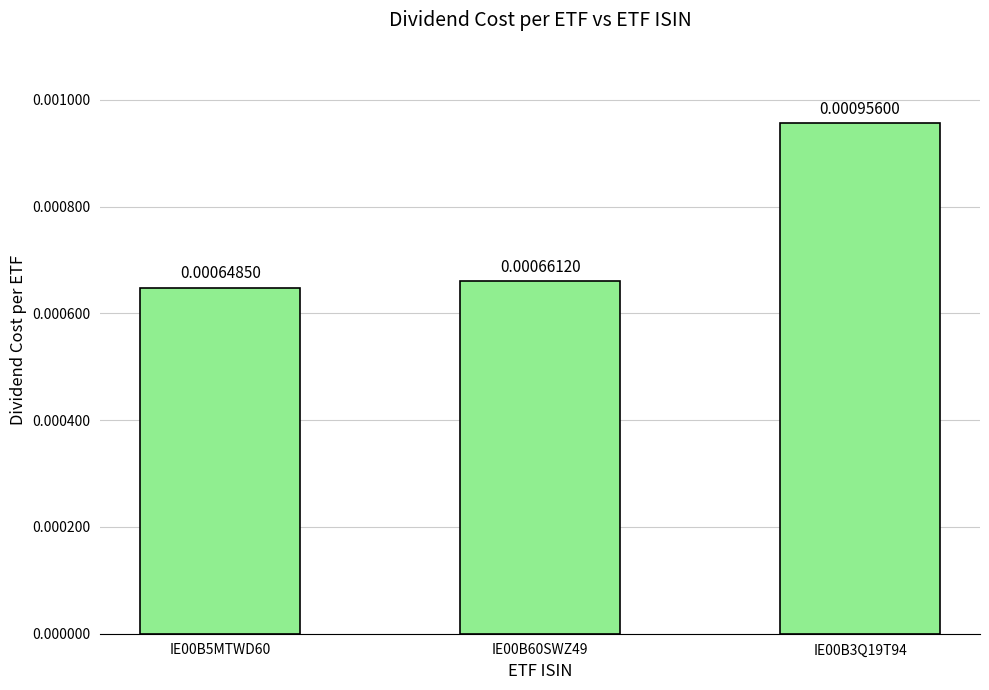

Rank the categories by value from highest to lowest.

IE00B3Q19T94, IE00B60SWZ49, IE00B5MTWD60